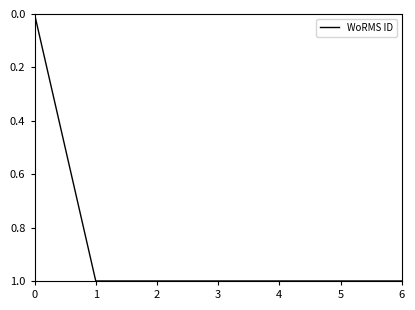

The value at 0 is 0. True or false?

True